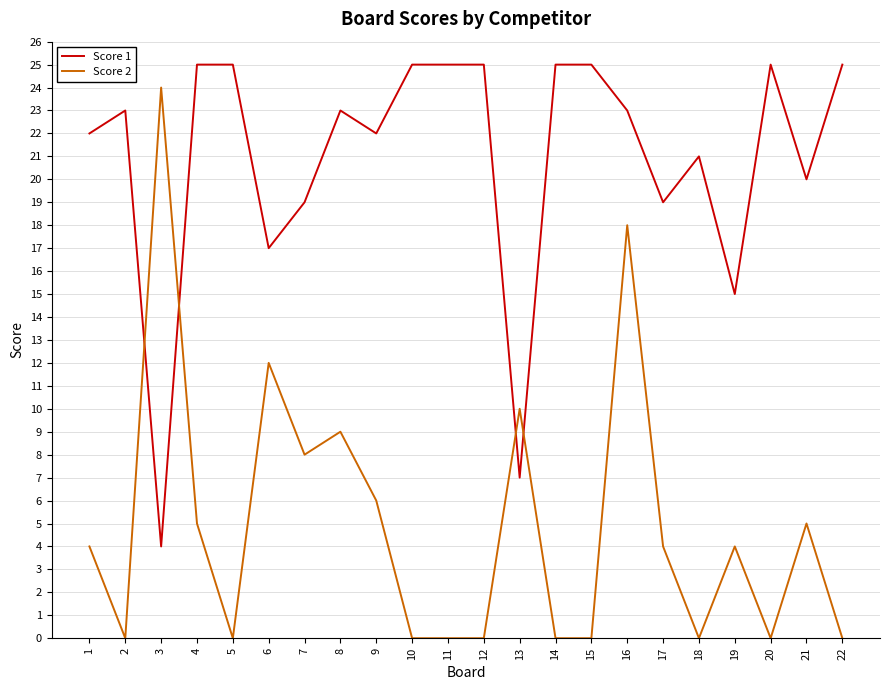

Which series has the largest range (max minus min)?

Score 2